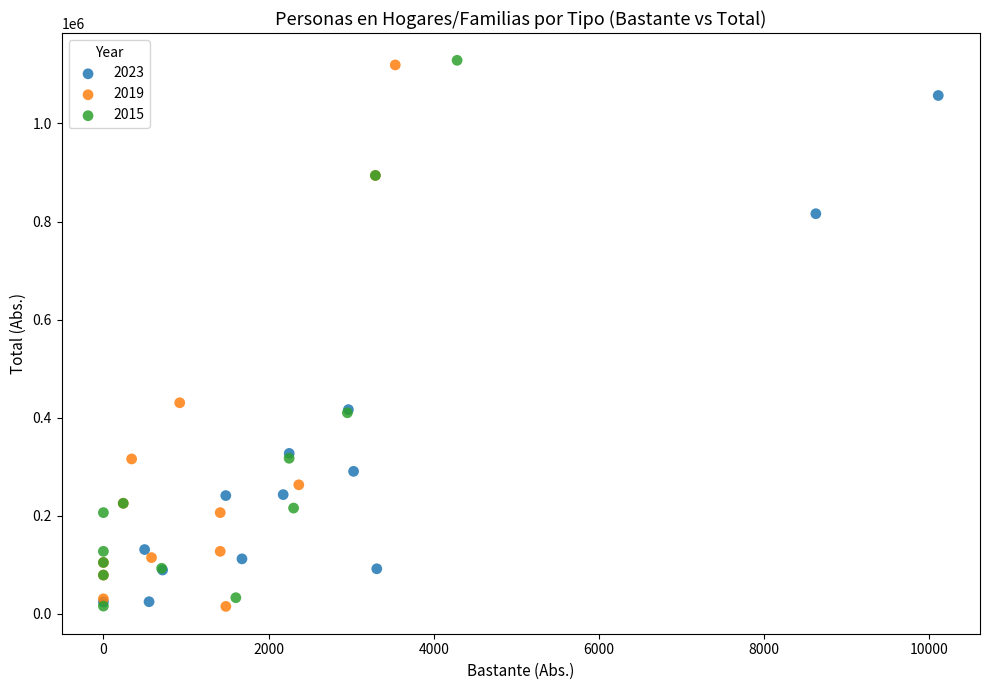

Which series has the widest spread of Y values?

2015